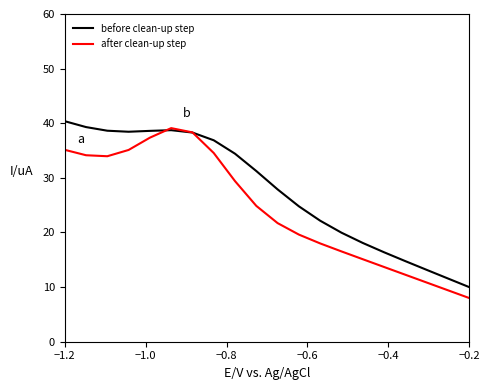

What is the sum of all after clean-up step values?

487.1